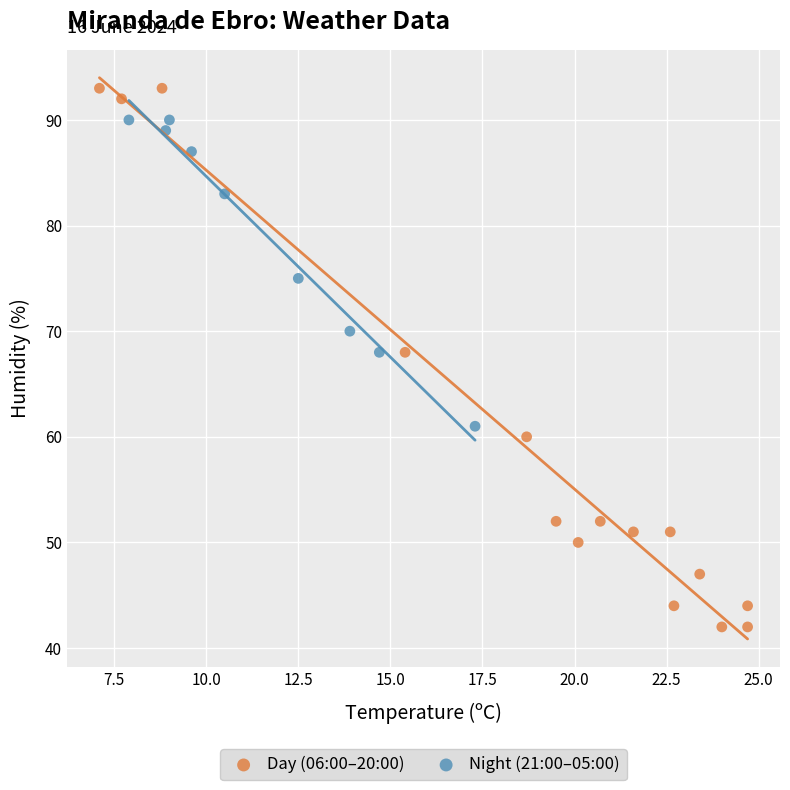

Which series has the widest spread of Y values?

Day (06:00–20:00)